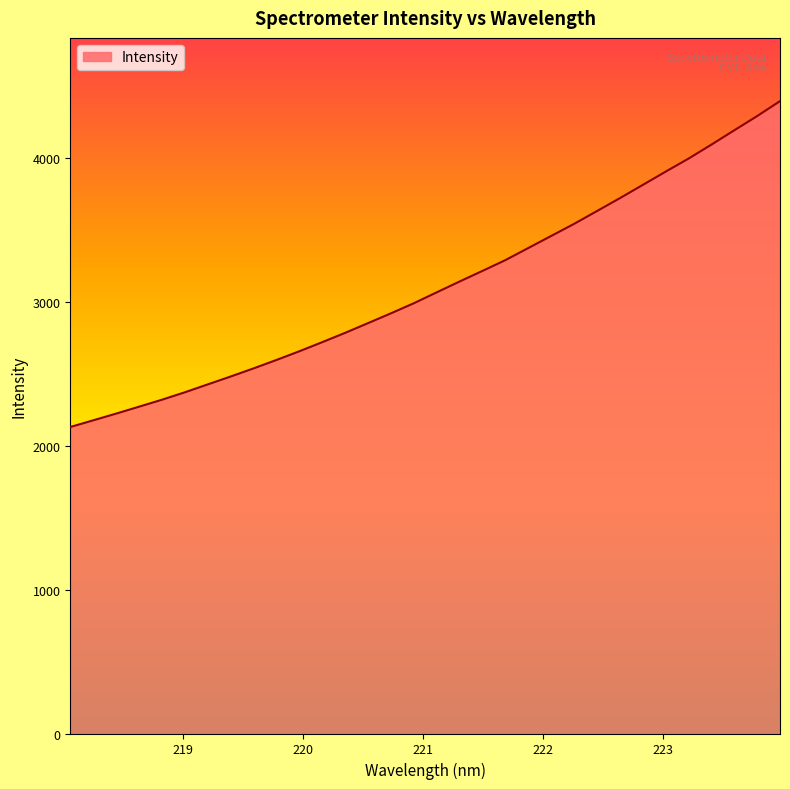

What is the minimum value shown in the chart?

2131.8